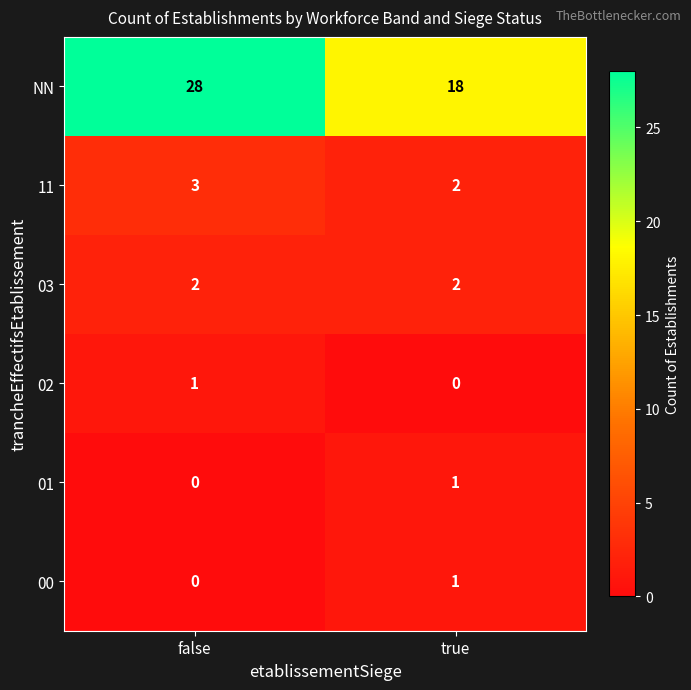

Which category has the highest value across all series?

false